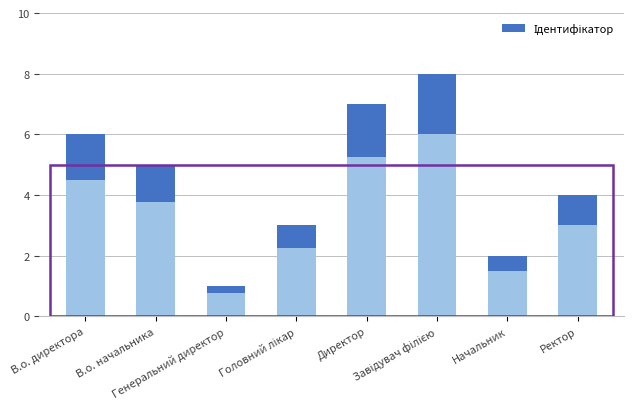

Are the bars grouped side by side (vs. stacked)?

No